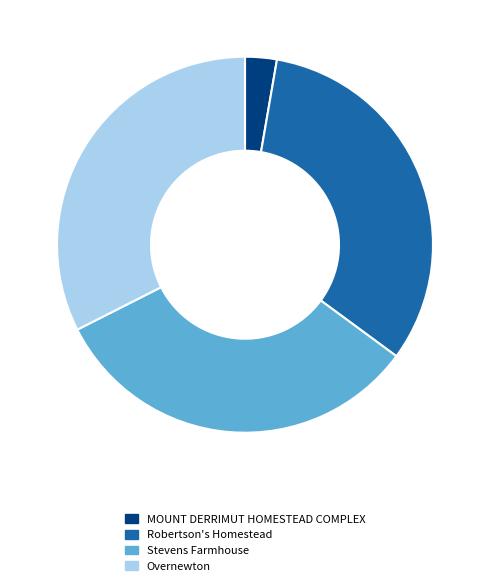

Is Stevens Farmhouse the majority of the pie?

No